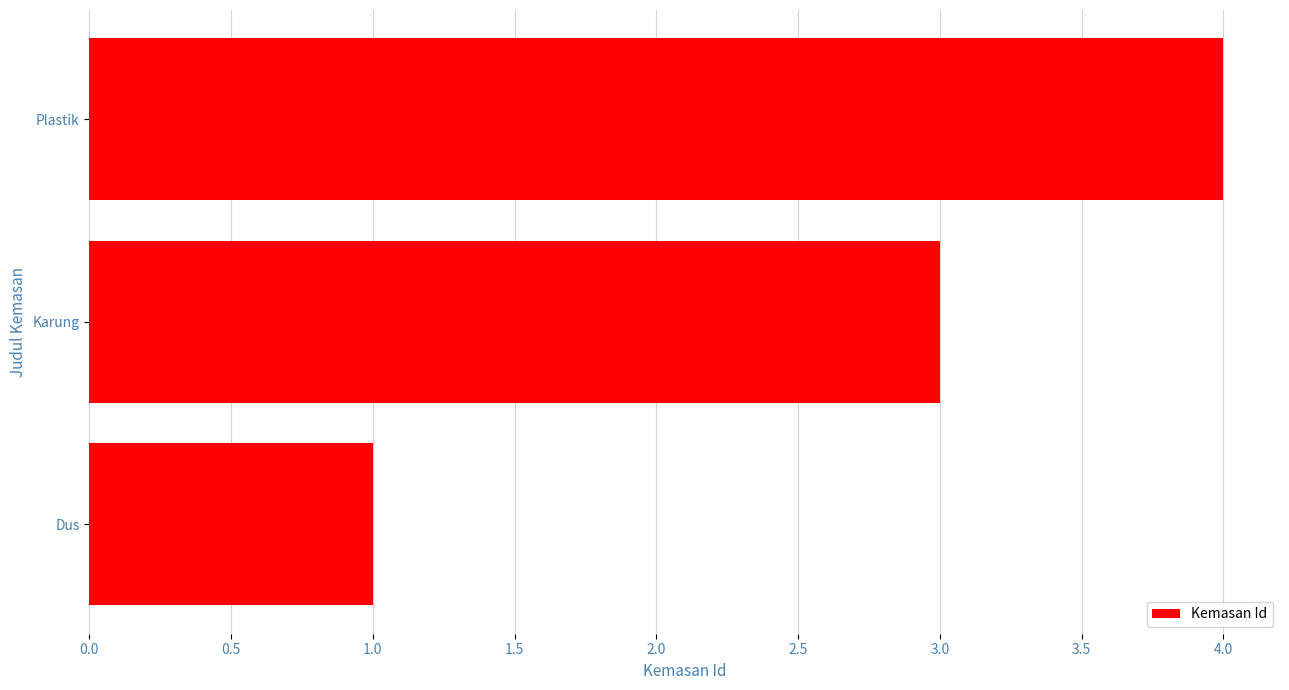

Is it true that the value at Dus is 1?

True